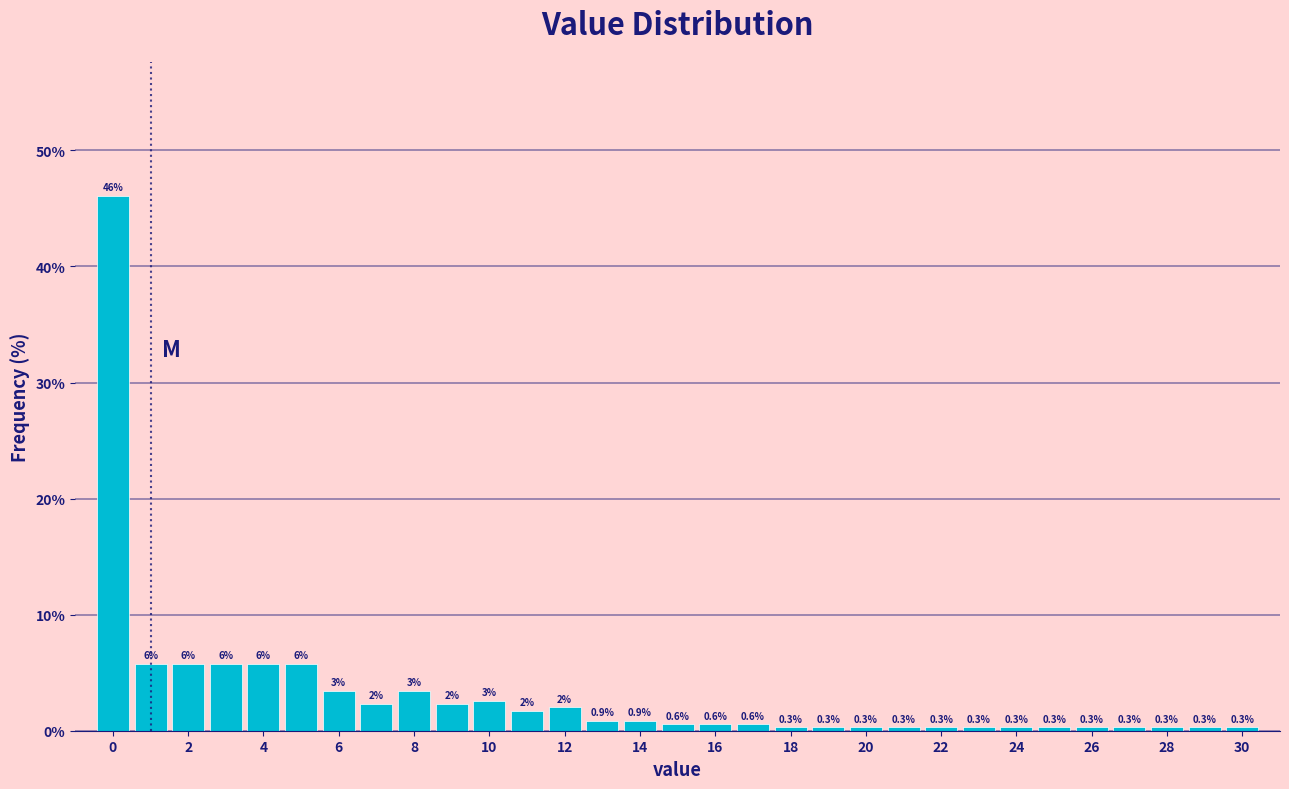

Which range on the x-axis has the tallest bar?

-0.5 to 0.5